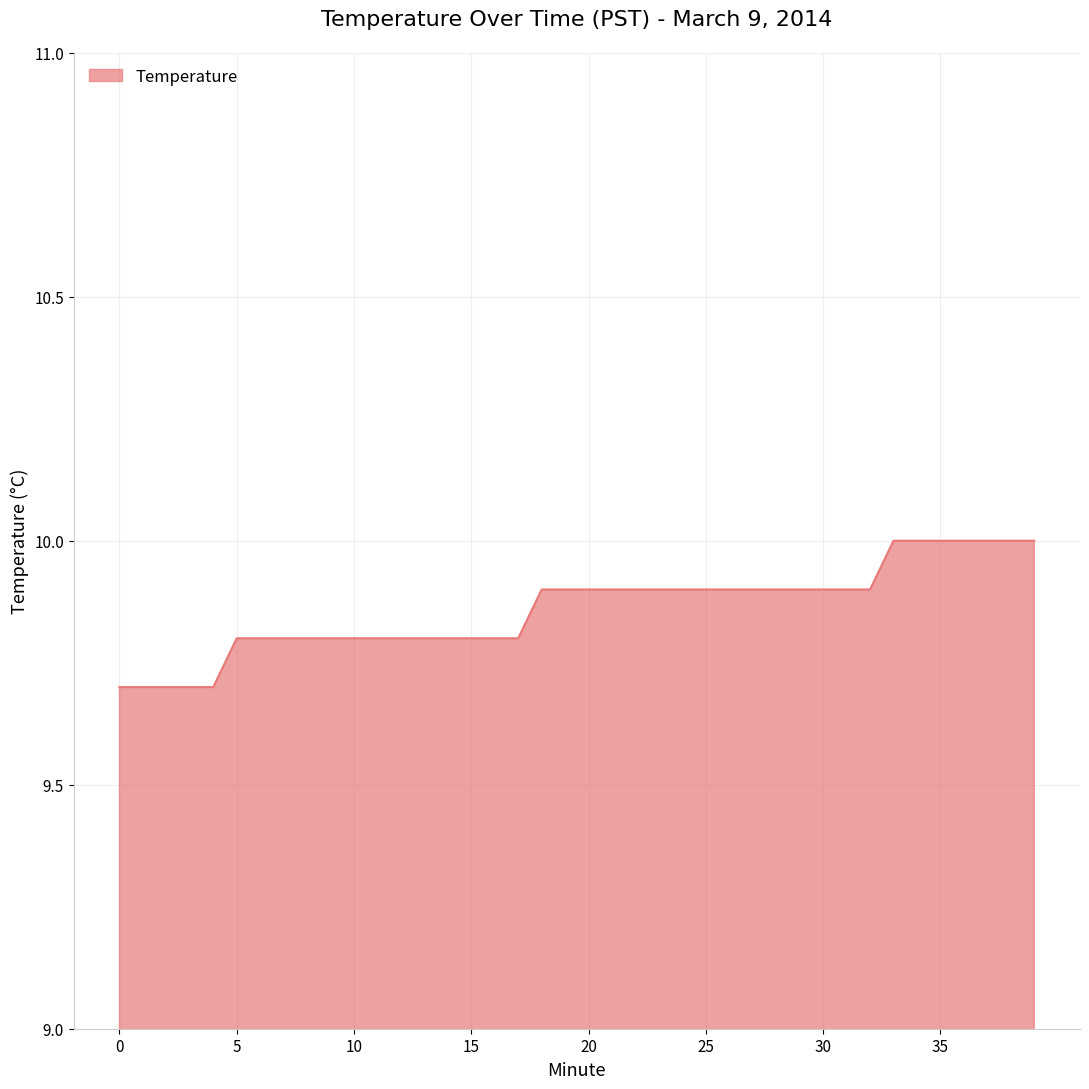

What is the smallest value displayed?

9.7